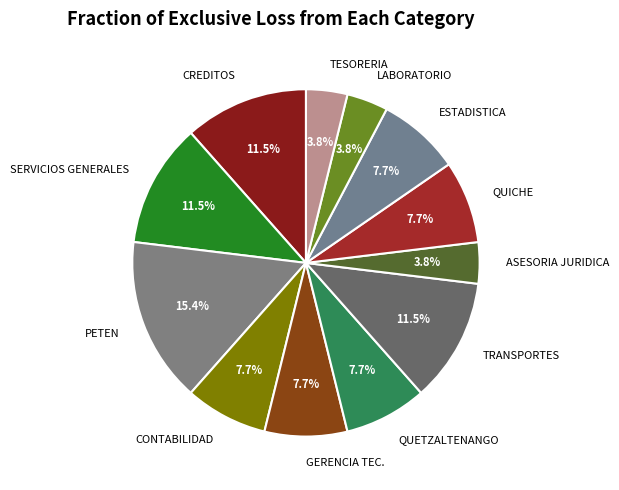

Approximately how many times larger is the value at TRANSPORTES compared to GERENCIA TEC.?

1.5